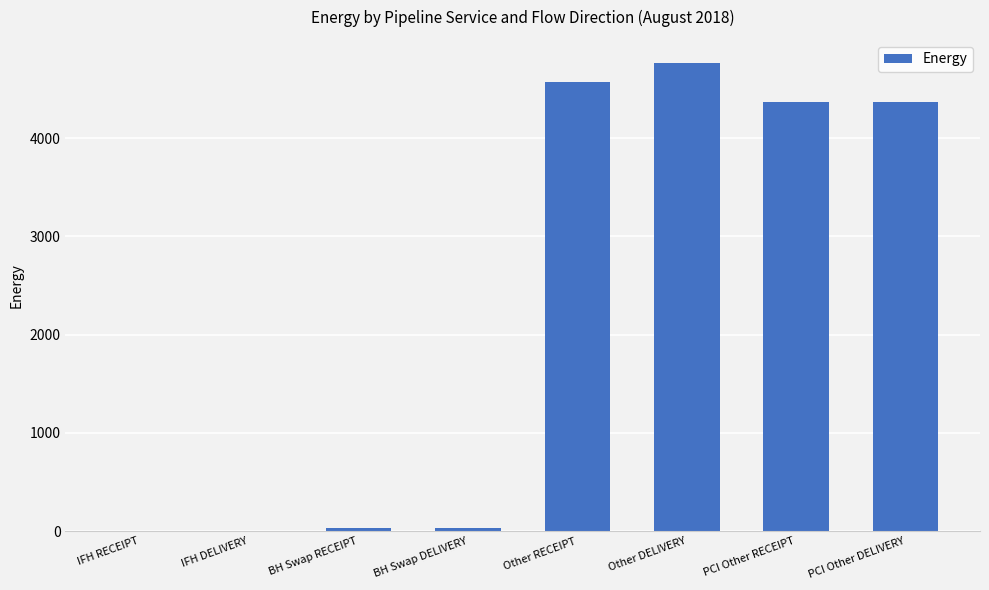

True or false: the data shows 4365.5 at PCI Other RECEIPT.

True